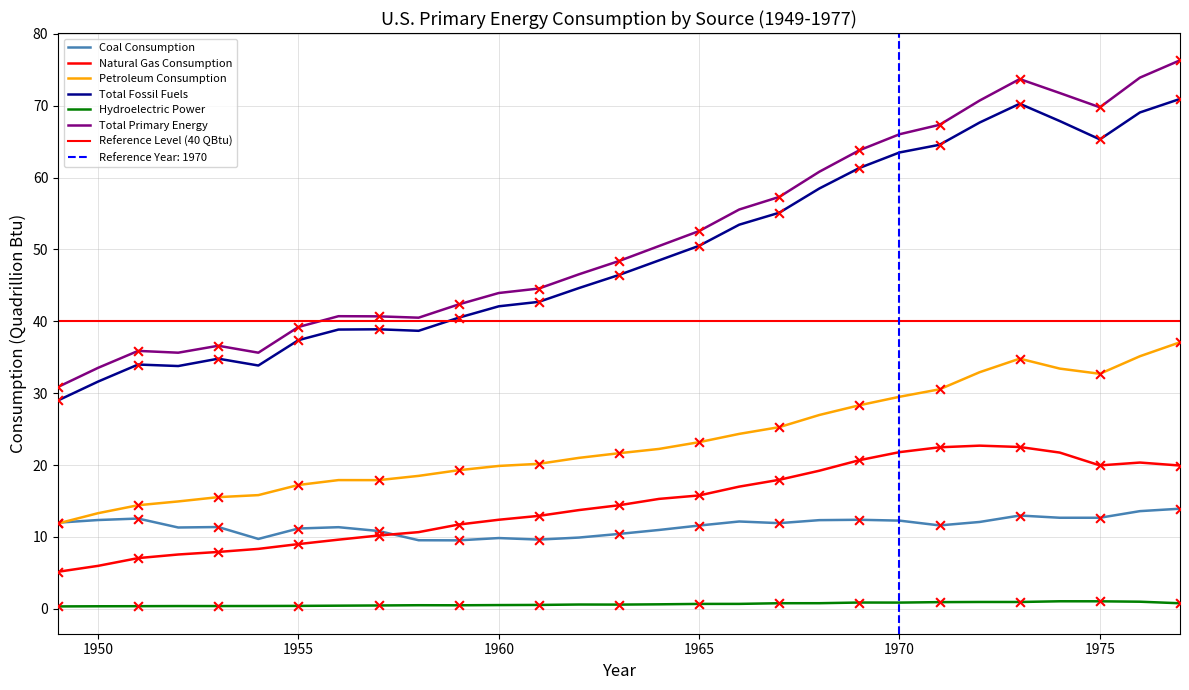

Is the value of Hydroelectric Power at 1951 greater than the value of Natural Gas Consumption at 1973?

No